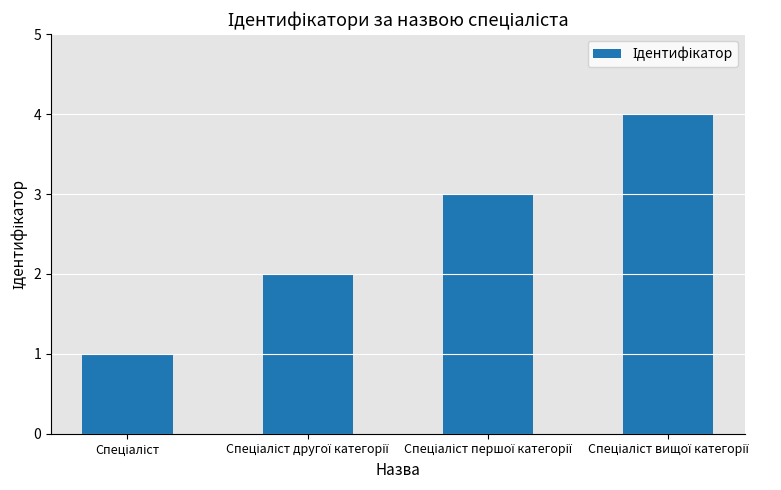

What is the maximum value shown in the chart?

4